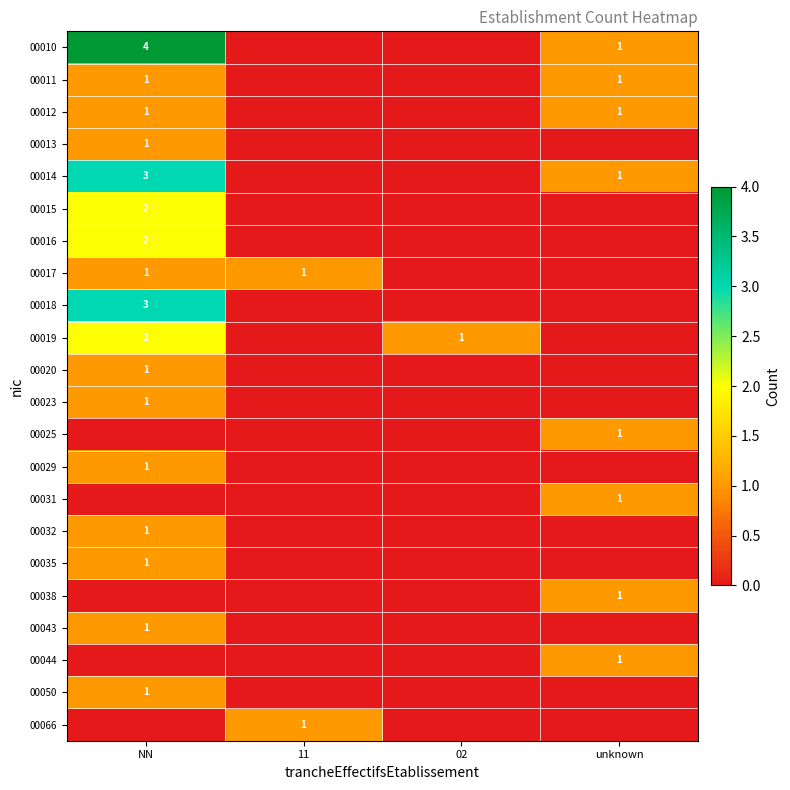

Which label corresponds to the smallest value in the chart?

11